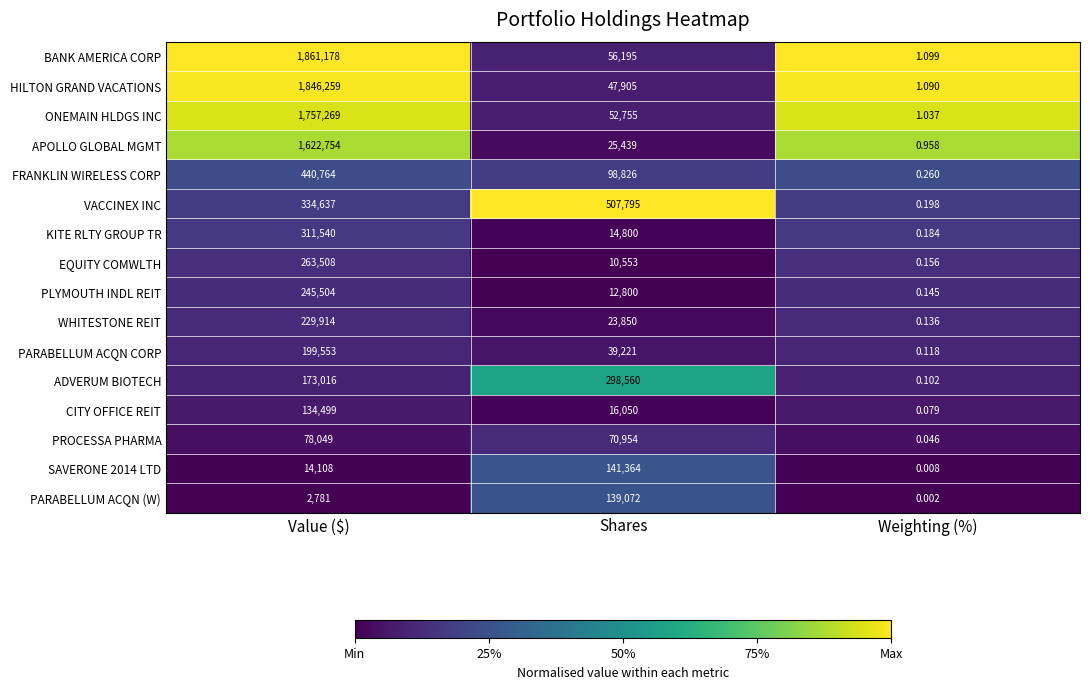

Between Shares and Weighting (%), which series saw the biggest shift?

VACCINEX INC